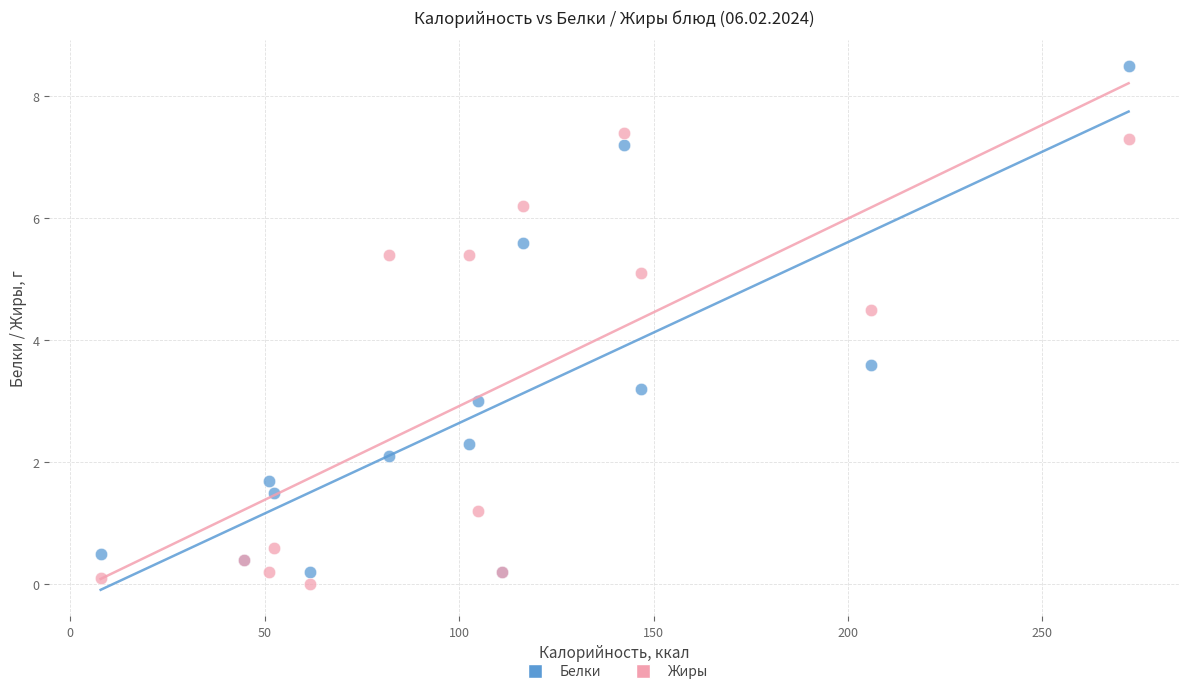

Across all series, what Y value is closest to 4?

3.6